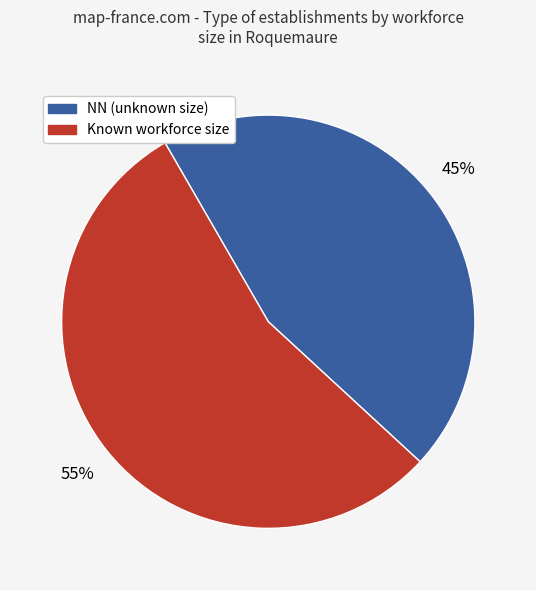

To the nearest percent, what is the average slice percentage?

50%